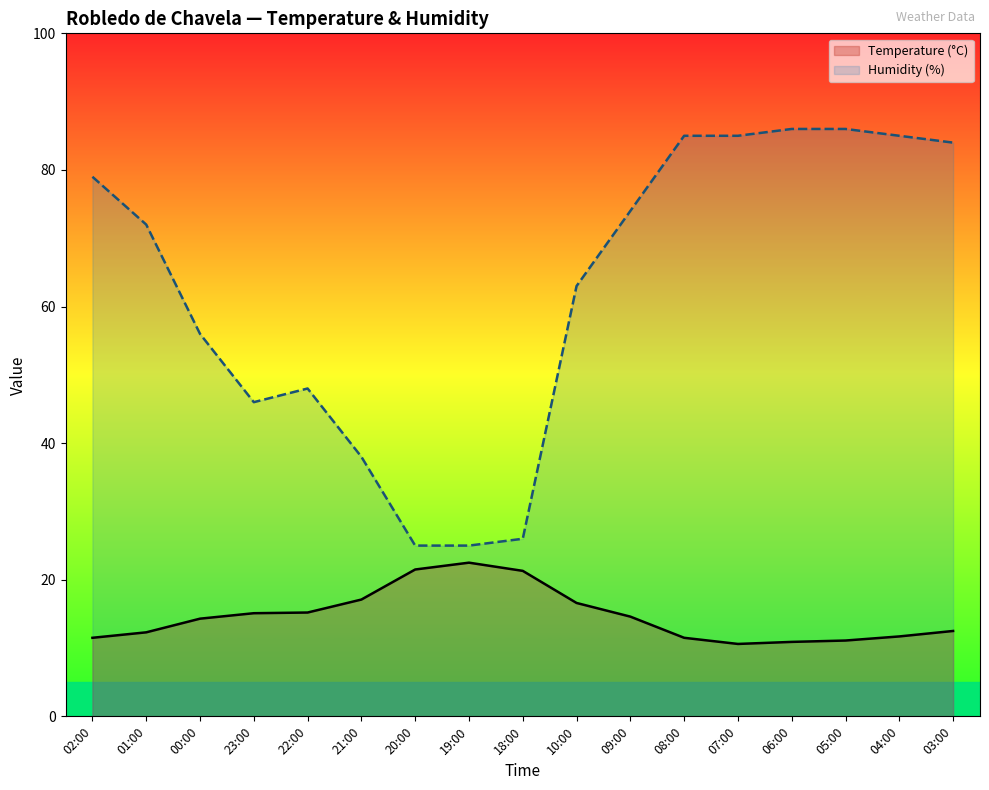

Which has a higher value, 07:00 or 03:00?

03:00